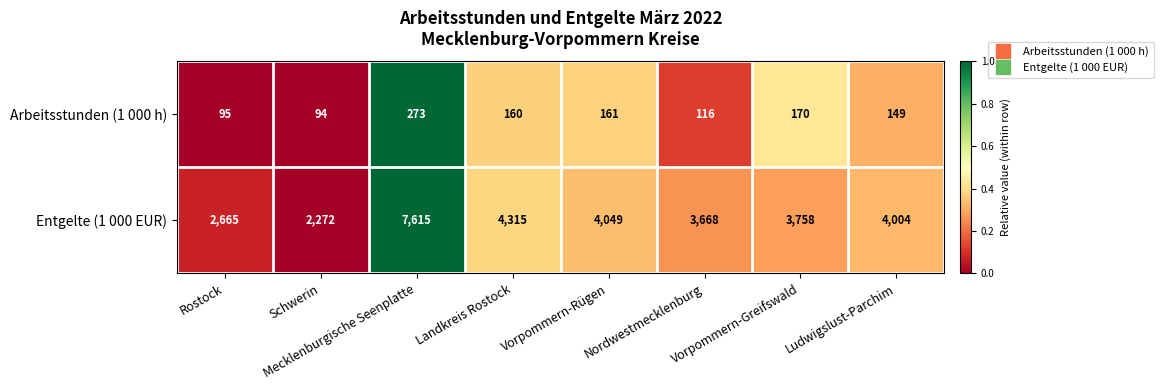

The Entgelte (1 000 EUR) series shows 2272 at Schwerin. True or false?

True